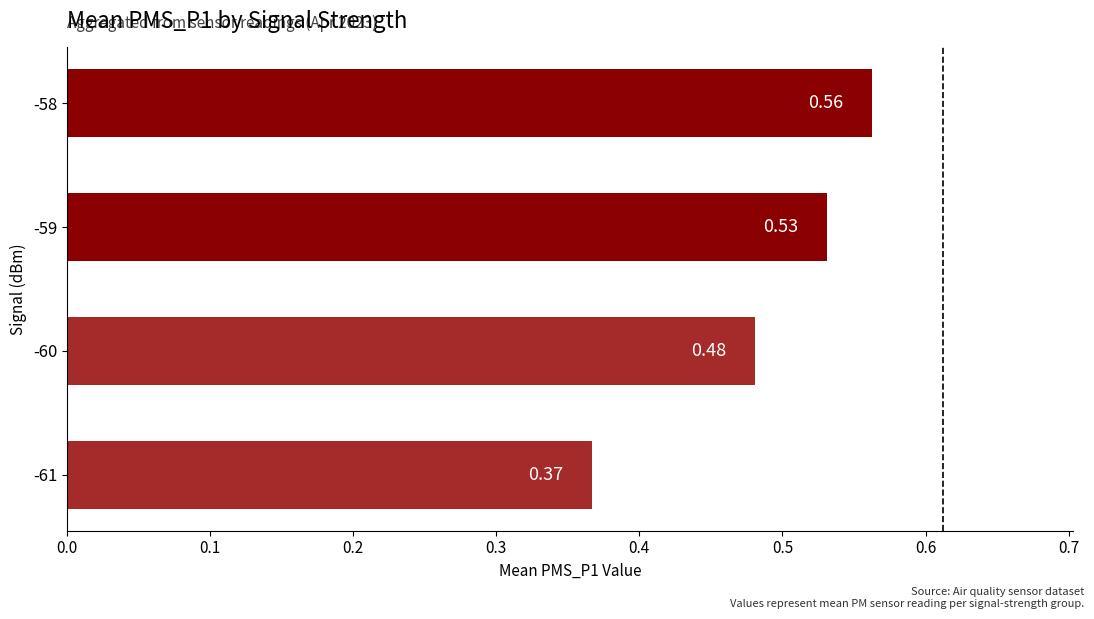

Count the values in the range 0 to 1.

4